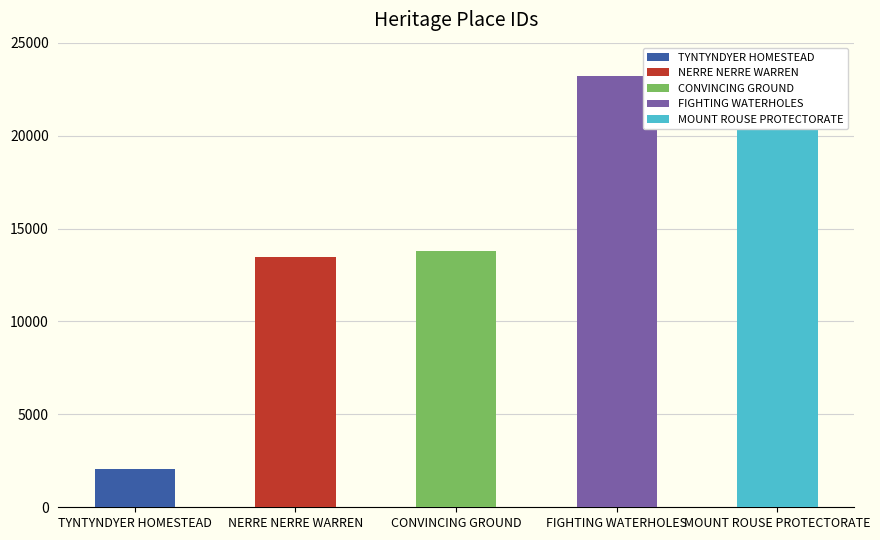

What is the label of the 5th bar from the right?

TYNTYNDYER HOMESTEAD